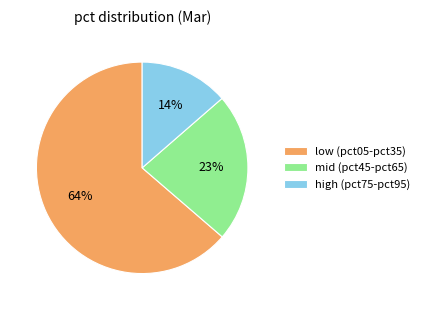

Is the sum of low (pct05-pct35) and high (pct75-pct95) greater than half?

Yes